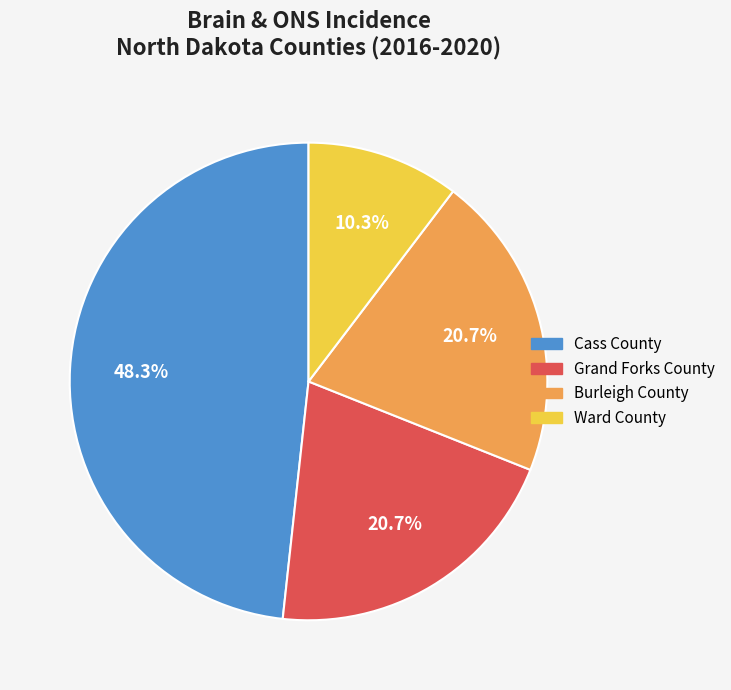

How many slices are in this pie chart?

4